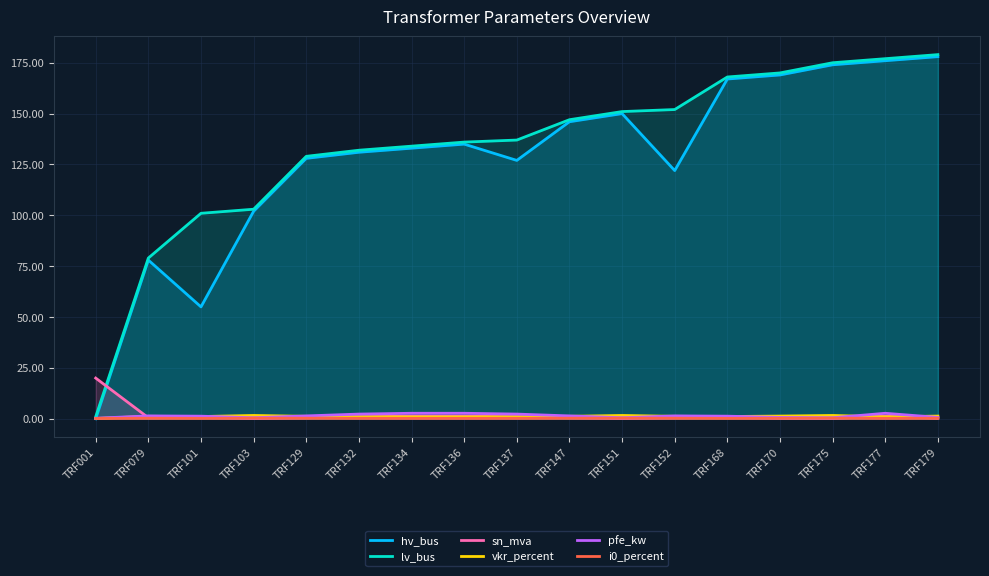

Where is the first local minimum for vkr_percent?

TRF101